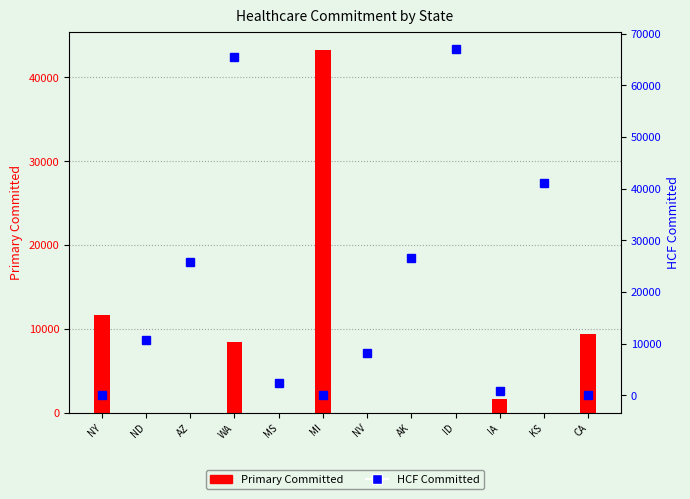

Reading left to right, list all the values displayed in this chart.

Primary Committed: NY=11616.6	ND=0.0	AZ=0.0	WA=8472.2	MS=0.0	MI=43293.8	NV=0.0	AK=0.0	ID=0.0	IA=1588.1	KS=0.0	CA=9373.6
HCF Committed: NY=0.0	ND=10732.2	AZ=25766.0	WA=65421.5	MS=2340.0	MI=0.0	NV=8101.4	AK=26509.9	ID=67033.8	IA=818.5	KS=41121.6	CA=0.0